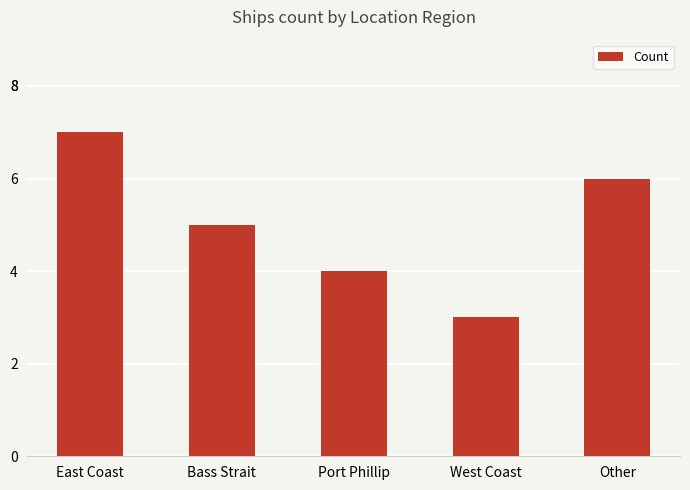

What is the difference between the maximum and minimum values?

4